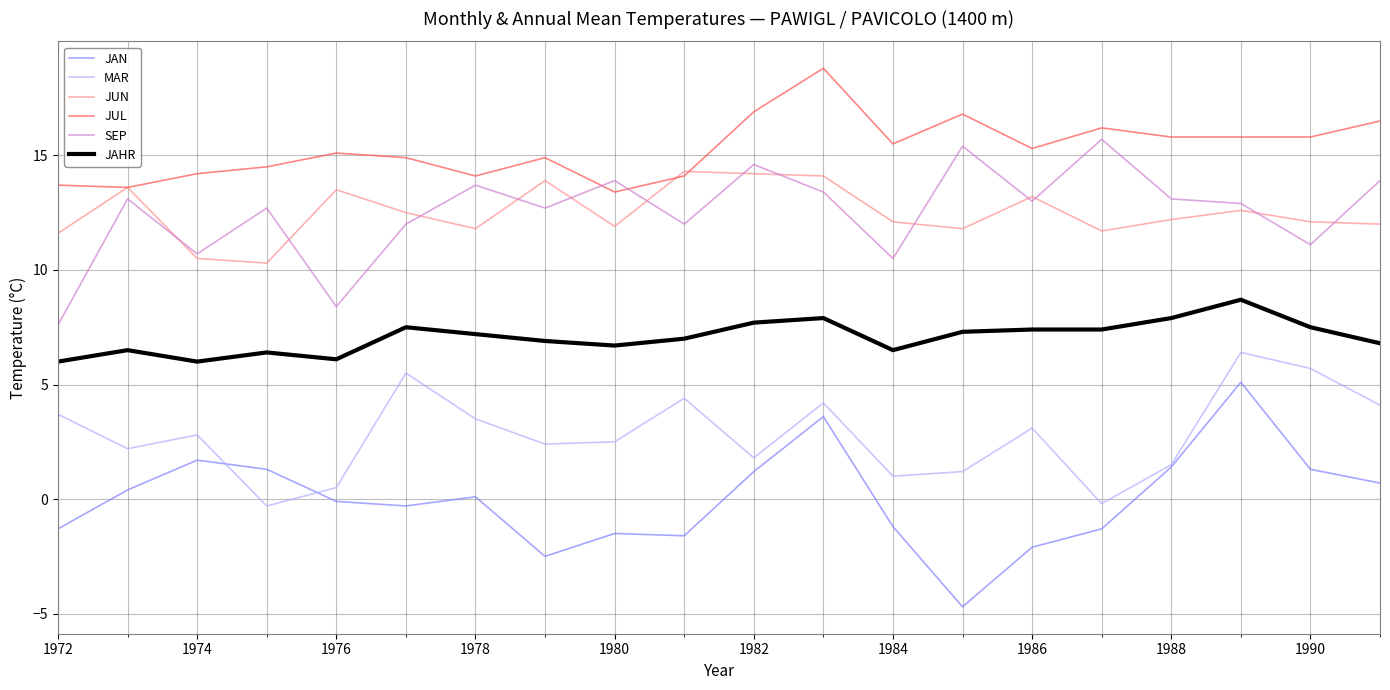

True or false: MAR and JUL cross at least once.

False